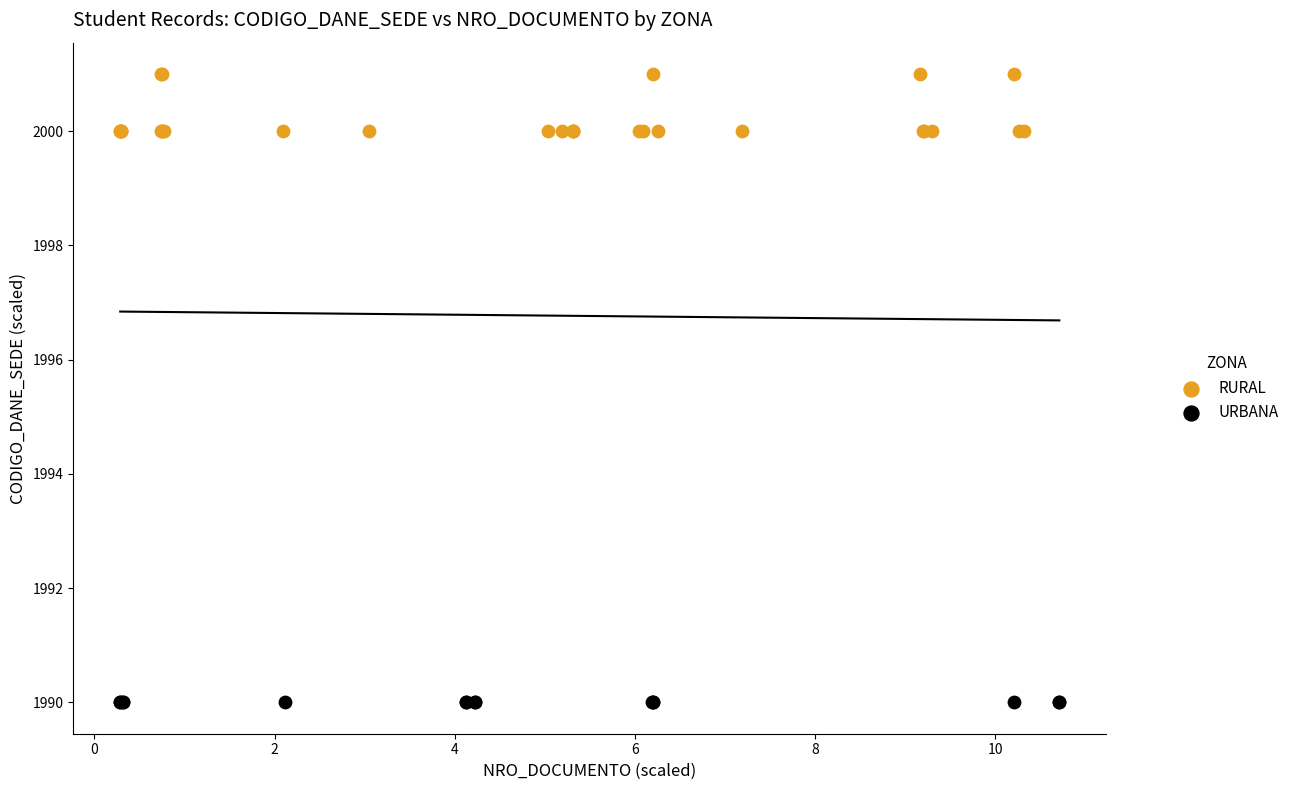

Which series reaches the maximum Y coordinate?

RURAL